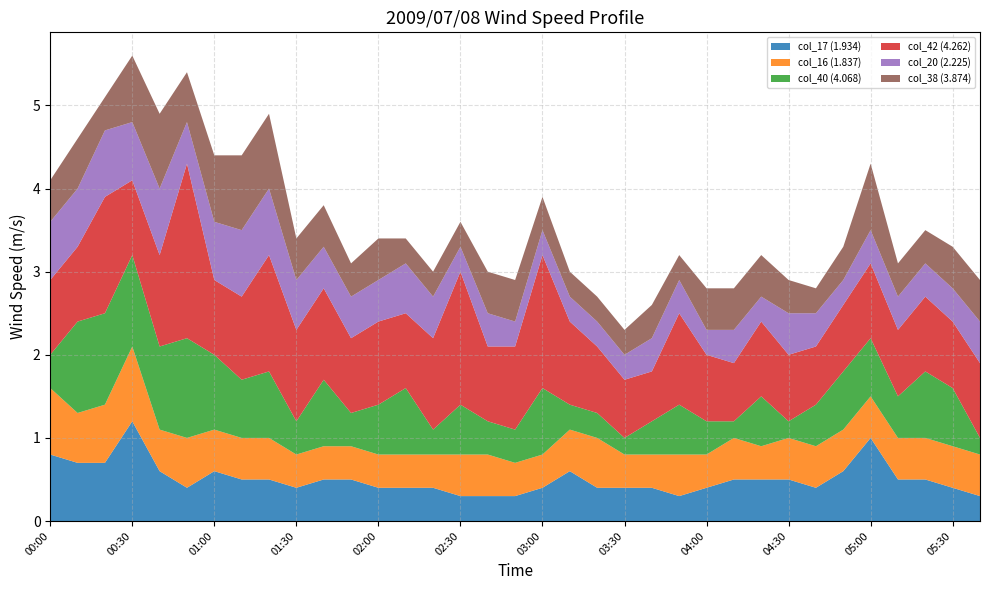

Reading left to right, list all the values displayed in this chart.

col_17 (1.934): 00:00=0.8	00:10=0.7	00:20=0.7	00:30=1.2	00:40=0.6	00:50=0.4	01:00=0.6	01:10=0.5	01:20=0.5	01:30=0.4	01:40=0.5	01:50=0.5	02:00=0.4	02:10=0.4	02:20=0.4	02:30=0.3	02:40=0.3	02:50=0.3	03:00=0.4	03:10=0.6	03:20=0.4	03:30=0.4	03:40=0.4	03:50=0.3	04:00=0.4	04:10=0.5	04:20=0.5	04:30=0.5	04:40=0.4	04:50=0.6	05:00=1.0	05:10=0.5	05:20=0.5	05:30=0.4	05:40=0.3
col_16 (1.837): 00:00=0.8	00:10=0.6	00:20=0.7	00:30=0.9	00:40=0.5	00:50=0.6	01:00=0.5	01:10=0.5	01:20=0.5	01:30=0.4	01:40=0.4	01:50=0.4	02:00=0.4	02:10=0.4	02:20=0.4	02:30=0.5	02:40=0.5	02:50=0.4	03:00=0.4	03:10=0.5	03:20=0.6	03:30=0.4	03:40=0.4	03:50=0.5	04:00=0.4	04:10=0.5	04:20=0.4	04:30=0.5	04:40=0.5	04:50=0.5	05:00=0.5	05:10=0.5	05:20=0.5	05:30=0.5	05:40=0.5
col_40 (4.068): 00:00=0.4	00:10=1.1	00:20=1.1	00:30=1.1	00:40=1.0	00:50=1.2	01:00=0.9	01:10=0.7	01:20=0.8	01:30=0.4	01:40=0.8	01:50=0.4	02:00=0.6	02:10=0.8	02:20=0.3	02:30=0.6	02:40=0.4	02:50=0.4	03:00=0.8	03:10=0.3	03:20=0.3	03:30=0.2	03:40=0.4	03:50=0.6	04:00=0.4	04:10=0.2	04:20=0.6	04:30=0.2	04:40=0.5	04:50=0.7	05:00=0.7	05:10=0.5	05:20=0.8	05:30=0.7	05:40=0.2
col_42 (4.262): 00:00=0.9	00:10=0.9	00:20=1.4	00:30=0.9	00:40=1.1	00:50=2.1	01:00=0.9	01:10=1.0	01:20=1.4	01:30=1.1	01:40=1.1	01:50=0.9	02:00=1.0	02:10=0.9	02:20=1.1	02:30=1.6	02:40=0.9	02:50=1.0	03:00=1.6	03:10=1.0	03:20=0.8	03:30=0.7	03:40=0.6	03:50=1.1	04:00=0.8	04:10=0.7	04:20=0.9	04:30=0.8	04:40=0.7	04:50=0.8	05:00=0.9	05:10=0.8	05:20=0.9	05:30=0.8	05:40=0.9
col_20 (2.225): 00:00=0.7	00:10=0.7	00:20=0.8	00:30=0.7	00:40=0.8	00:50=0.5	01:00=0.7	01:10=0.8	01:20=0.8	01:30=0.6	01:40=0.5	01:50=0.5	02:00=0.5	02:10=0.6	02:20=0.5	02:30=0.3	02:40=0.4	02:50=0.3	03:00=0.3	03:10=0.3	03:20=0.3	03:30=0.3	03:40=0.4	03:50=0.4	04:00=0.3	04:10=0.4	04:20=0.3	04:30=0.5	04:40=0.4	04:50=0.3	05:00=0.4	05:10=0.4	05:20=0.4	05:30=0.4	05:40=0.5
col_38 (3.874): 00:00=0.5	00:10=0.6	00:20=0.4	00:30=0.8	00:40=0.9	00:50=0.6	01:00=0.8	01:10=0.9	01:20=0.9	01:30=0.5	01:40=0.5	01:50=0.4	02:00=0.5	02:10=0.3	02:20=0.3	02:30=0.3	02:40=0.5	02:50=0.5	03:00=0.4	03:10=0.3	03:20=0.3	03:30=0.3	03:40=0.4	03:50=0.3	04:00=0.5	04:10=0.5	04:20=0.5	04:30=0.4	04:40=0.3	04:50=0.4	05:00=0.8	05:10=0.4	05:20=0.4	05:30=0.5	05:40=0.5